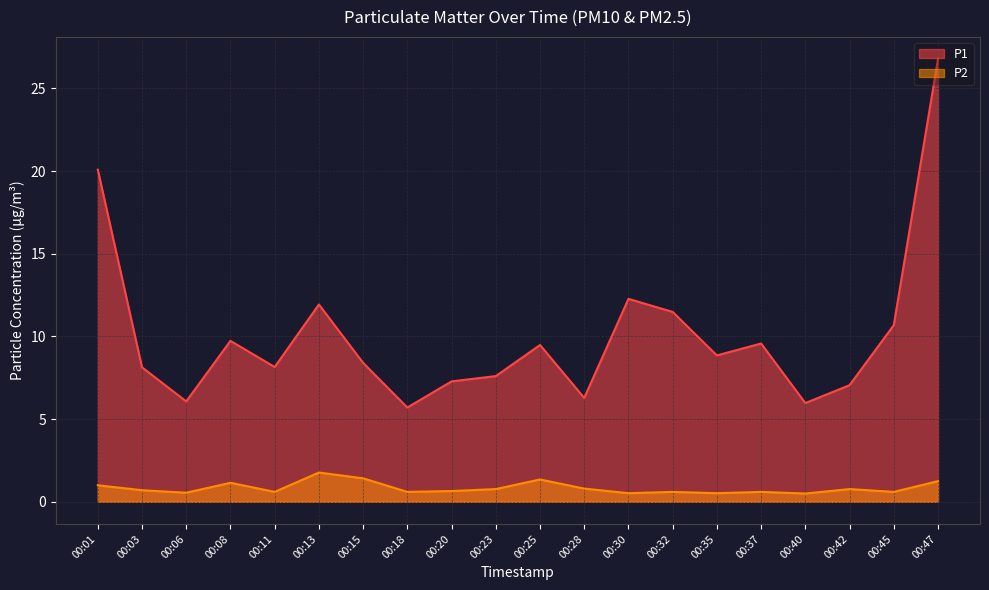

Count the number of data series in this chart.

2